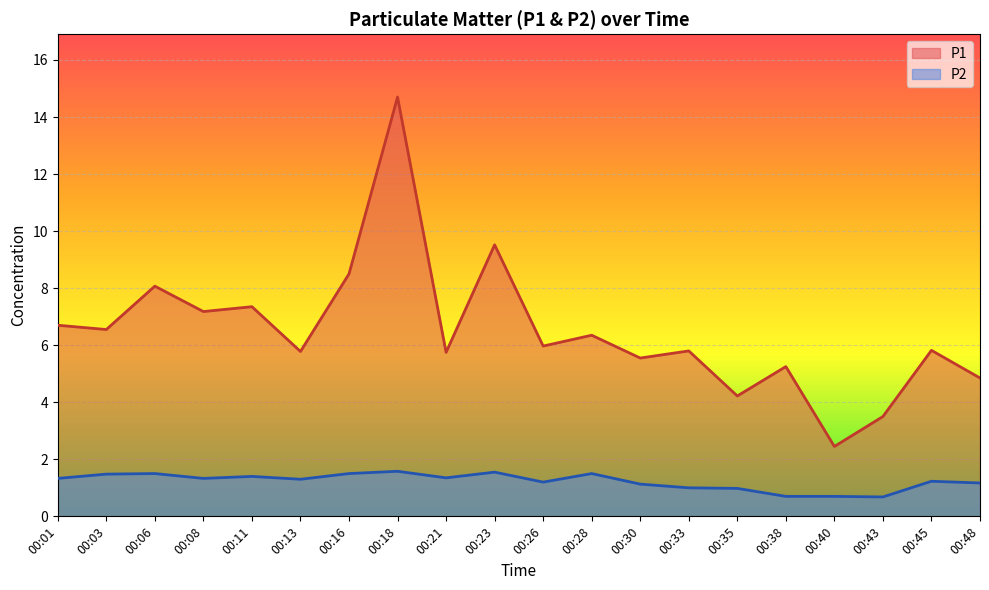

What is the total value across all series at 00:40?

3.2